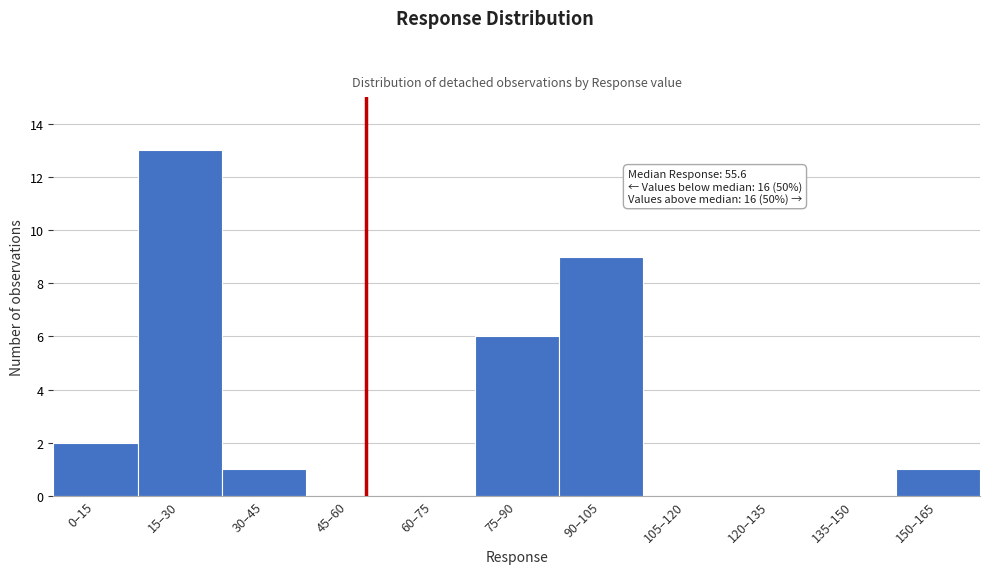

Reading left to right, transcribe all the data shown in this chart.

0–15=2	15–30=13	30–45=1	45–60=0	60–75=0	75–90=6	90–105=9	105–120=0	120–135=0	135–150=0	150–165=1